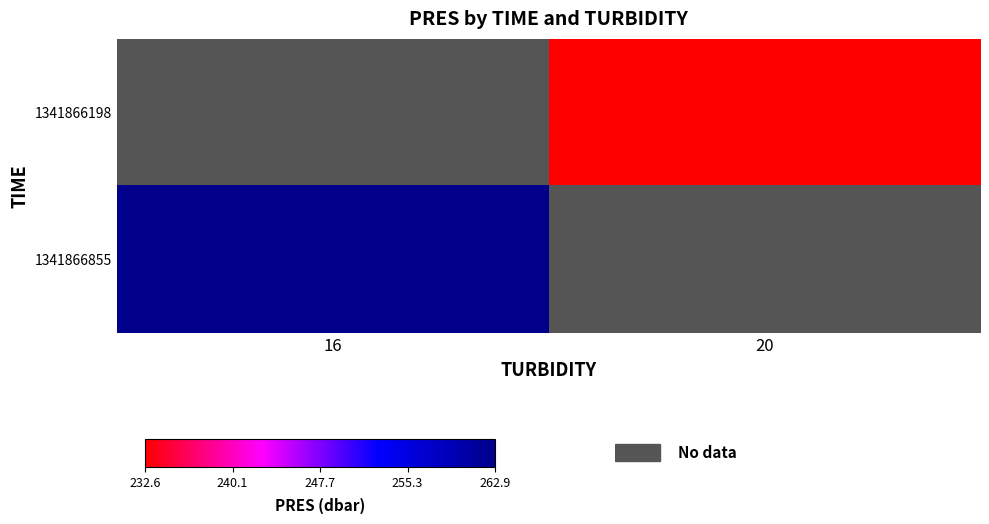

What is the minimum value shown in the chart?

232.6